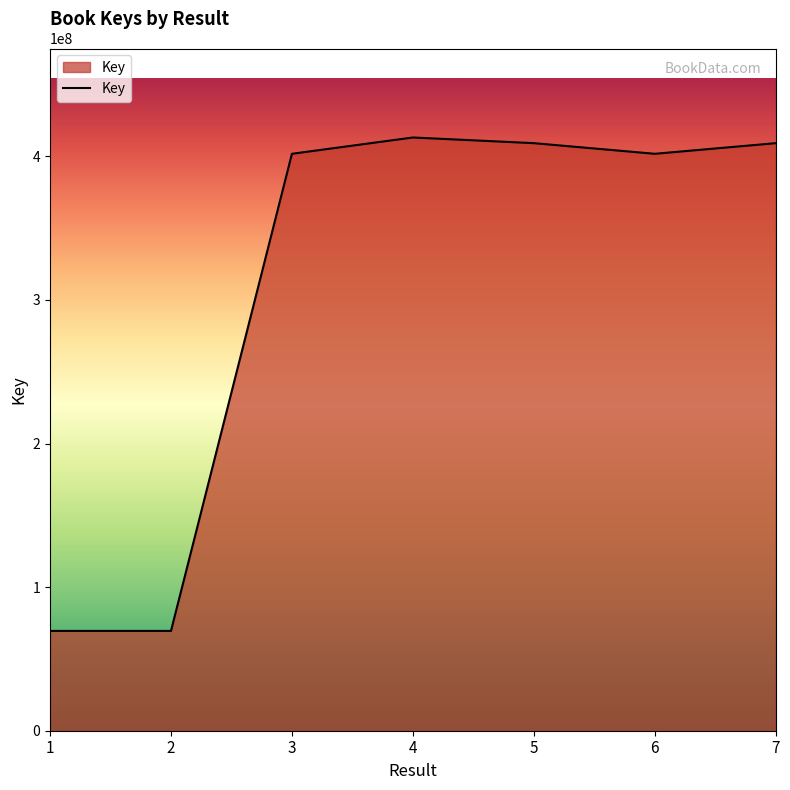

Between 5 and 6, which is larger?

5